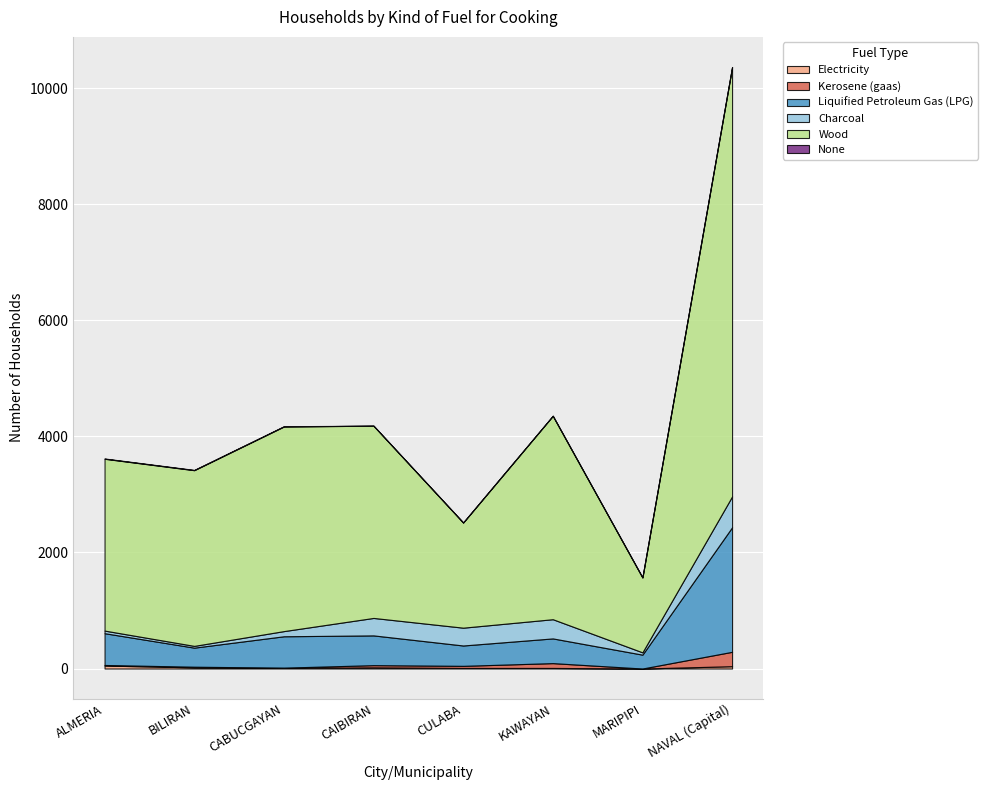

What is the difference between the maximum and minimum values in the Kerosene (gaas) series?

248